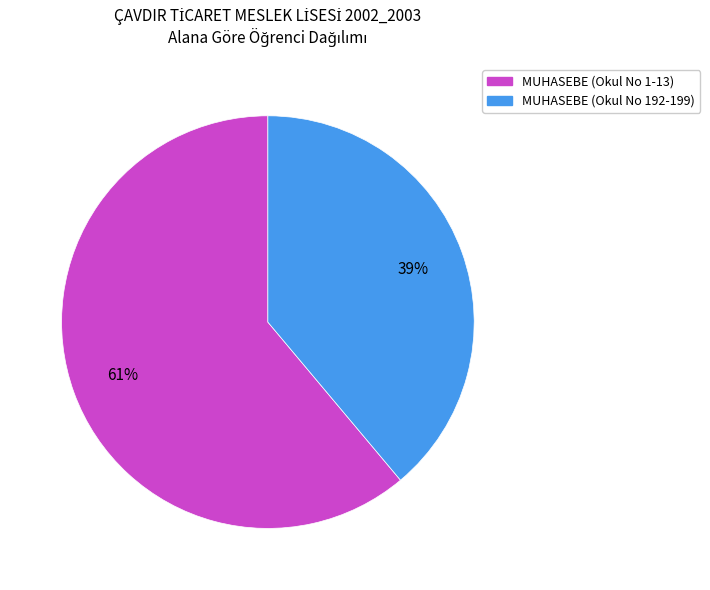

To the nearest percent, what is the average slice percentage?

50%